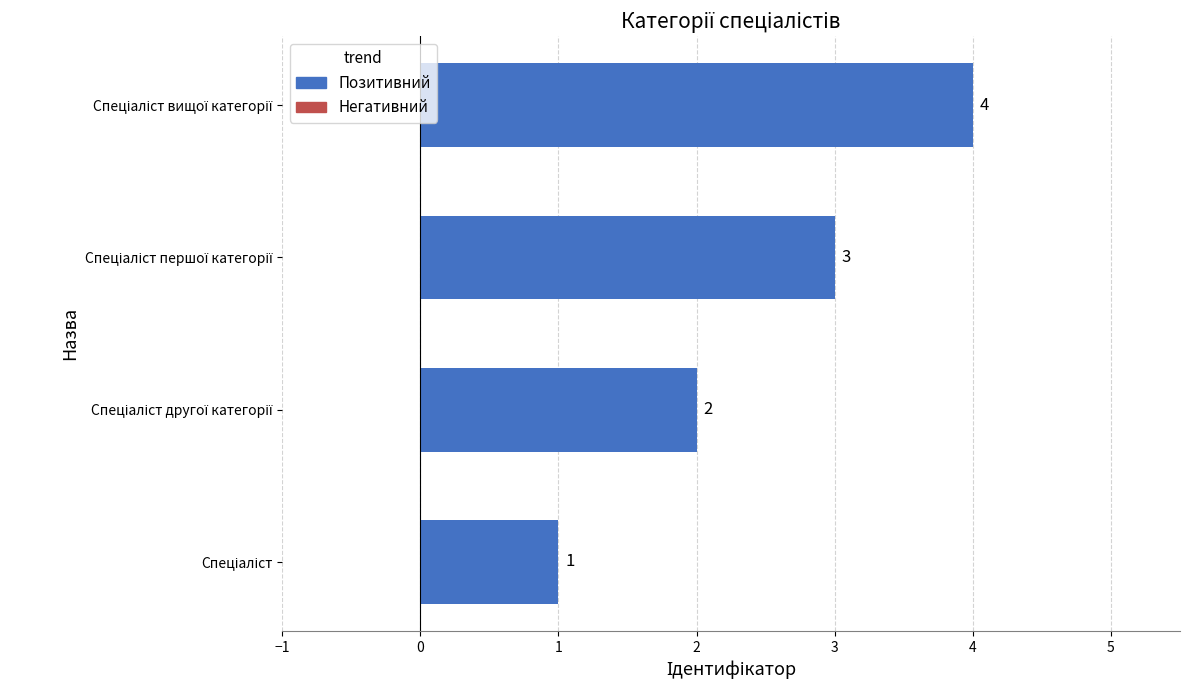

Count the values in the range 2 to 4.

3